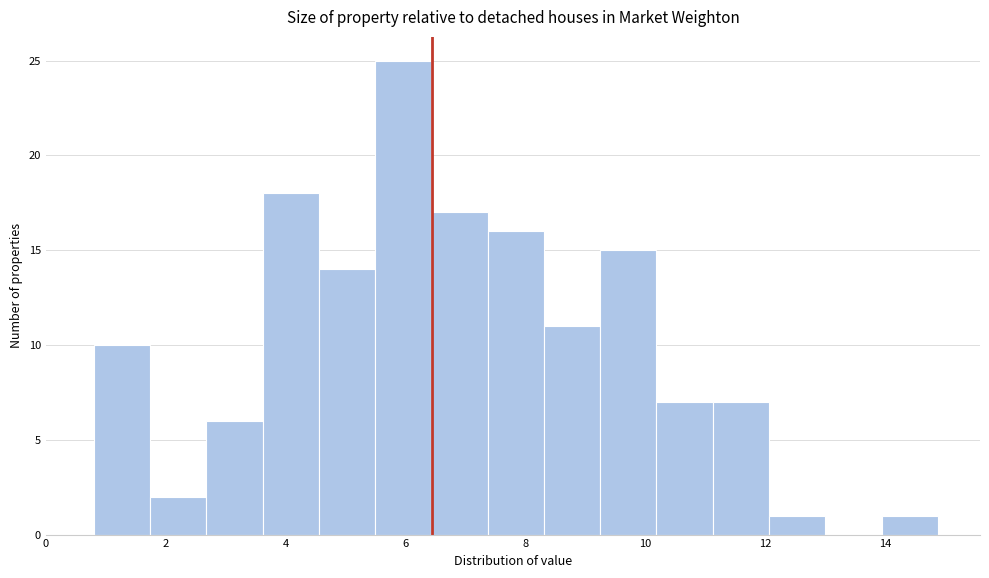

What is the height of the bar covering 2.6 to 3.6 on the x-axis? Neither the bar edges nor the heights are printed on the chart, so give them approximately, as read against the axes.

6